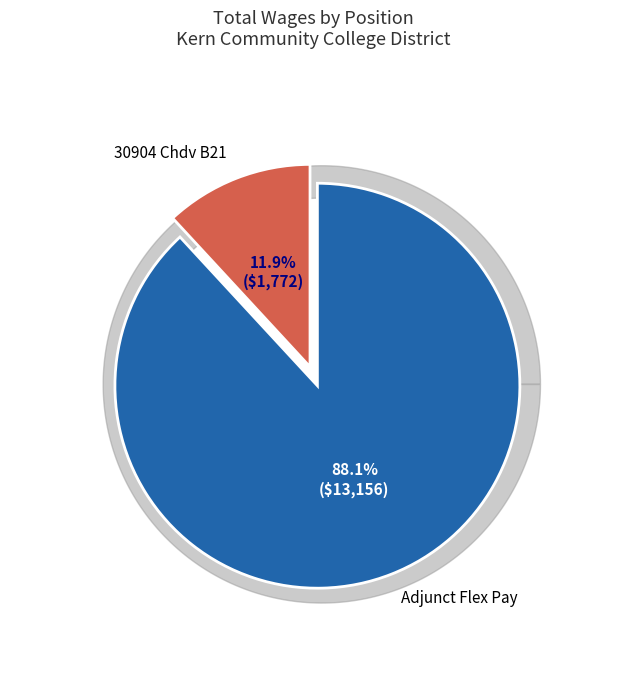

Is it true that Adjunct Flex Pay is 88% of the pie?

True